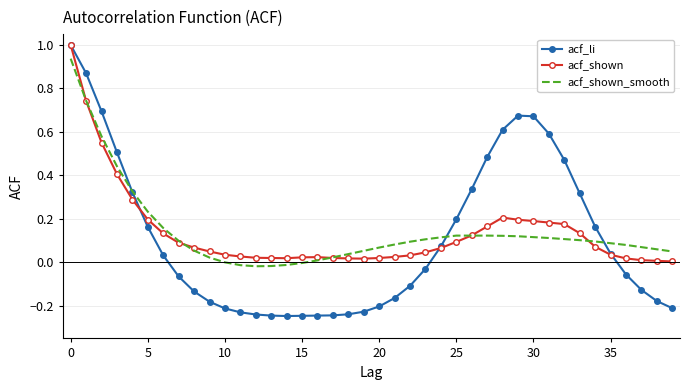

Which series has the largest range (max minus min)?

acf_li